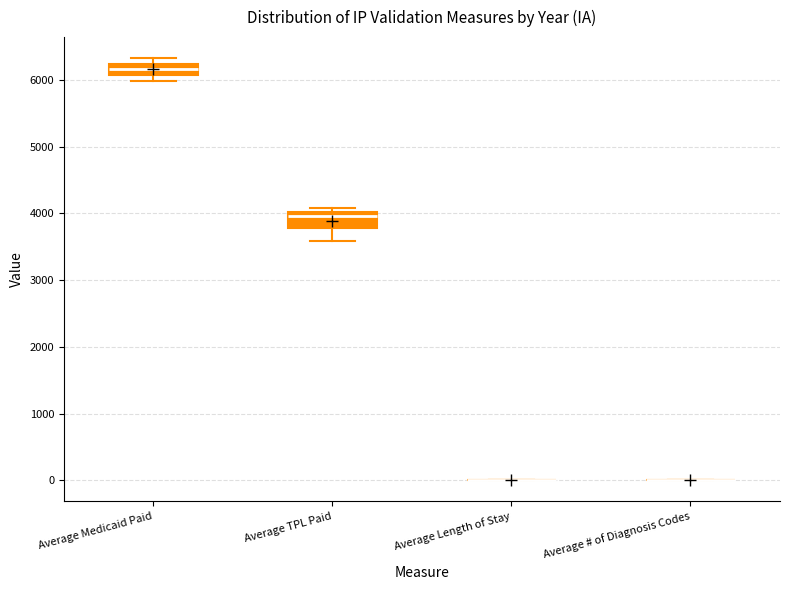

Reading left to right, read every box against the y-axis: the position of its median line, the range the box covers, and the ends of its whiskers. The values are not printed on the chart, so give them approximately, as read against the axis.

Average Medicaid Paid: median 6200 (inside the box), box 6100 to 6200, whiskers 6000 to 6300
Average TPL Paid: median 4000 (just below the box's upper edge), box 3800 to 4000, whiskers 3600 to 4100
Average Length of Stay: box collapsed to a line at 0, whiskers 0 to 0
Average # of Diagnosis Codes: box collapsed to a line at 0, whiskers 0 to 0